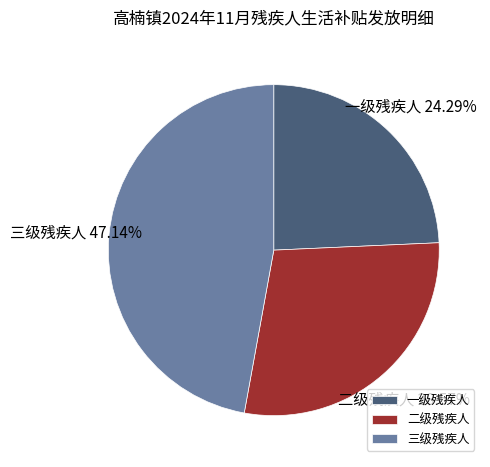

Count the number of slices in the pie.

3